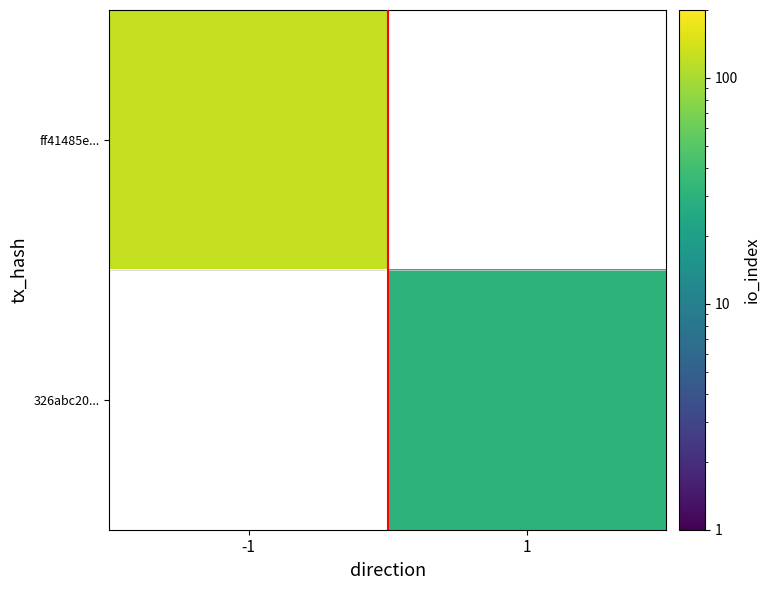

Reading right to left, transcribe all the data shown in this chart.

ff41485e...: 1=0	-1=125
326abc20...: 1=31	-1=0